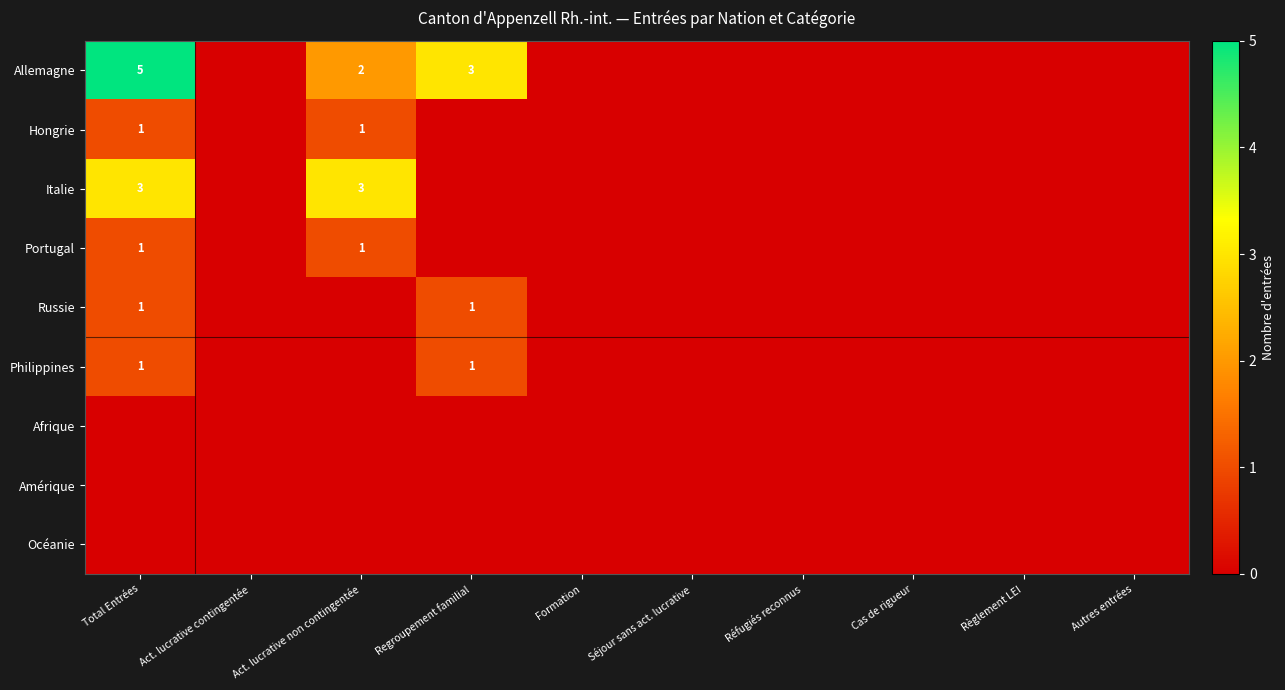

At which category does the chart reach its peak across all series?

Total Entrées